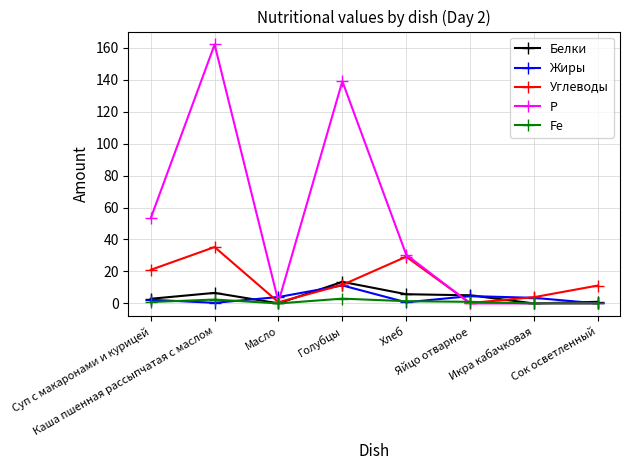

What are all the series names shown in the legend?

Белки, Жиры, Углеводы, Р, Fe